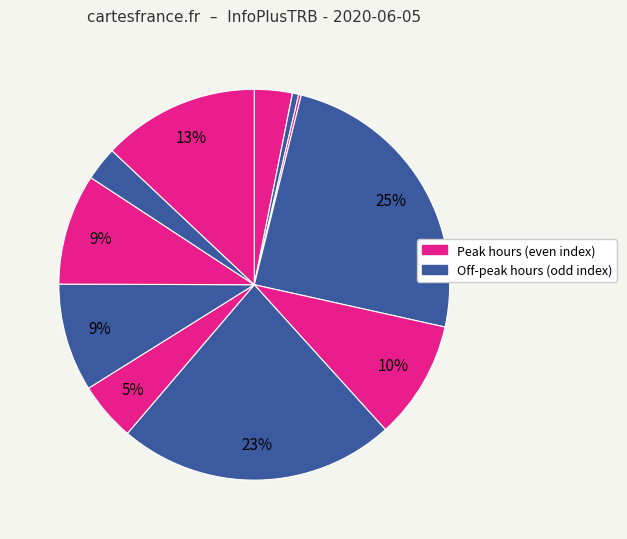

To the nearest percent, what is the average slice percentage?

9%